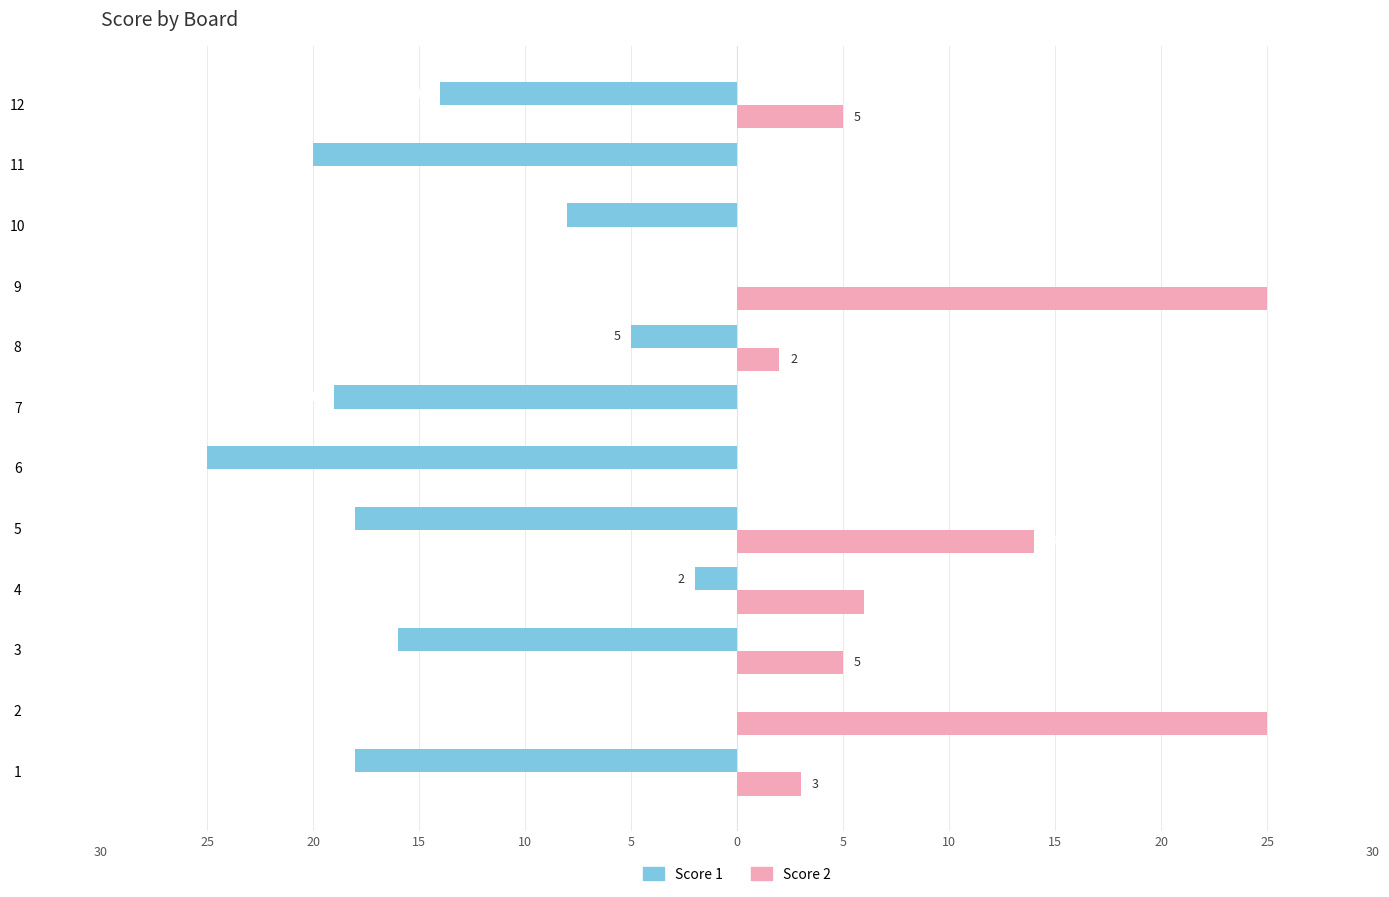

List the series in order of their overall mean, highest first.

Score 2, Score 1